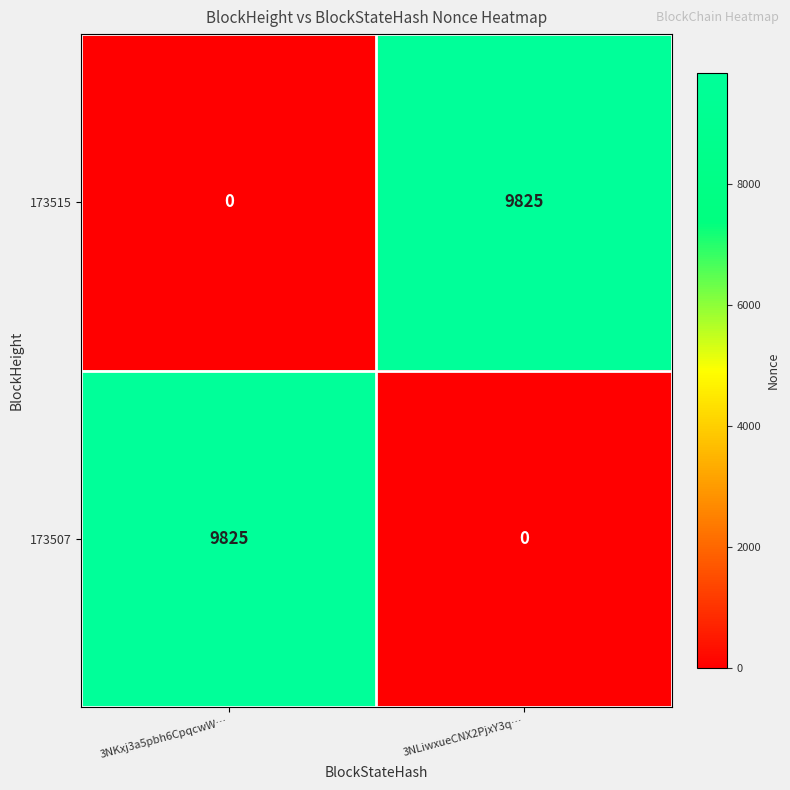

What is the difference between the maximum and minimum values in the 173515 series?

9825